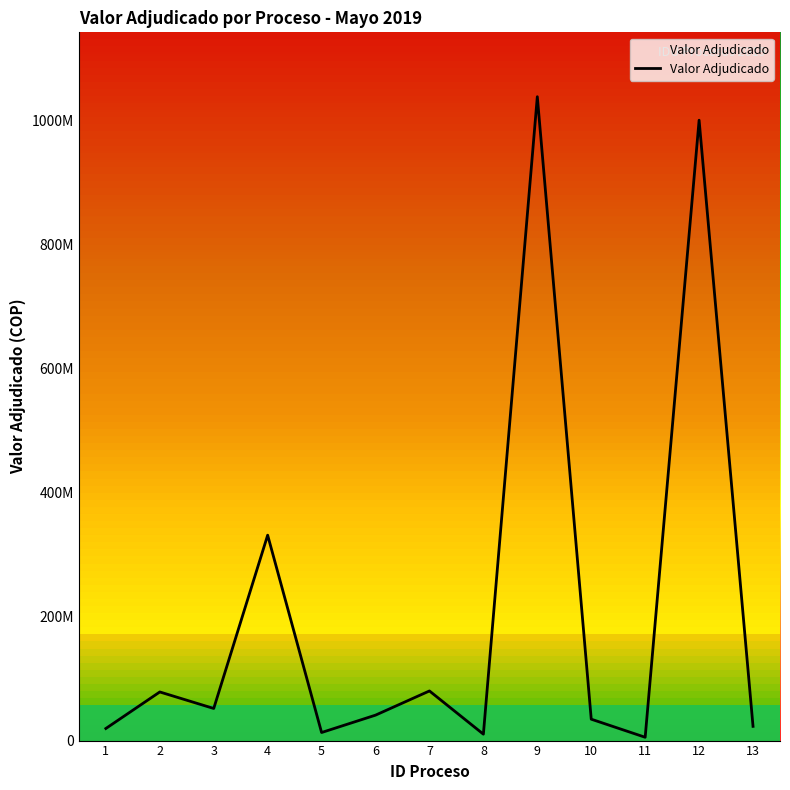

What is the minimum value shown in the chart?

5352025